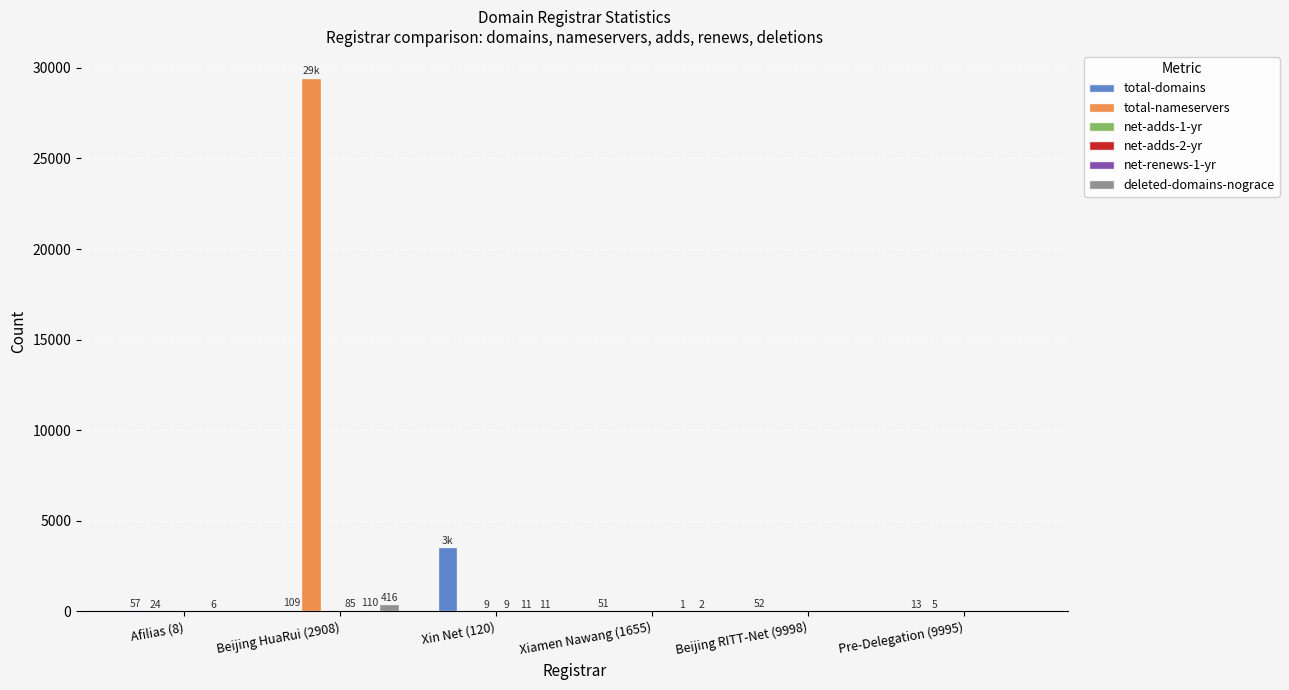

True or false: total-nameservers has a value of 39647 at Beijing HuaRui (2908).

False